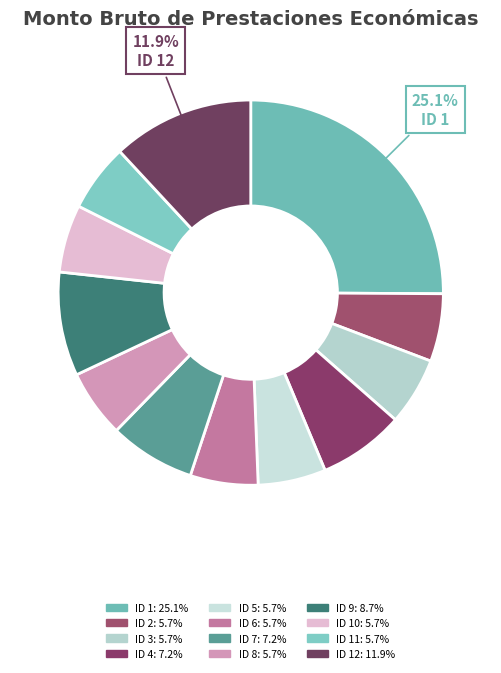

How many slices are in this pie chart?

12